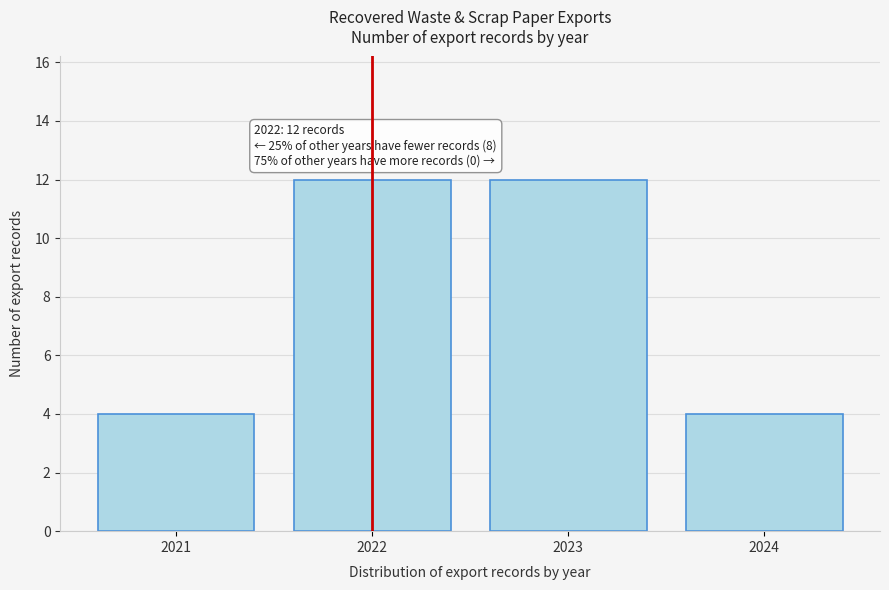

Reading left to right, extract all data points from this chart.

4	12	12	4